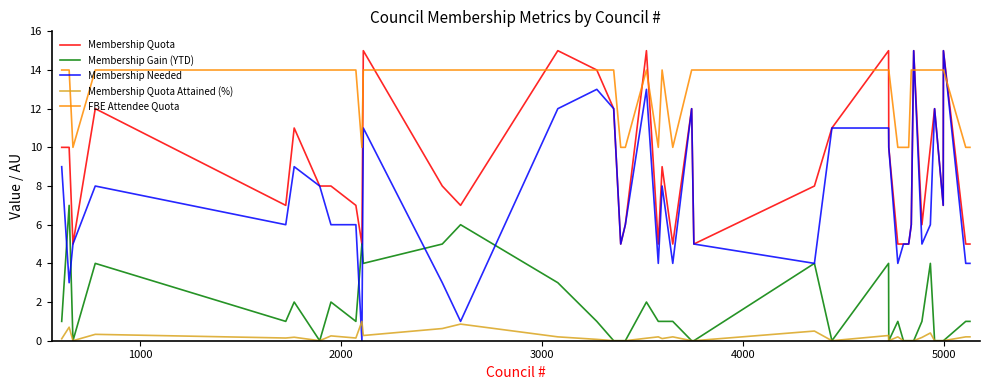

Which series has the largest total across all categories?

FBE Attendee Quota